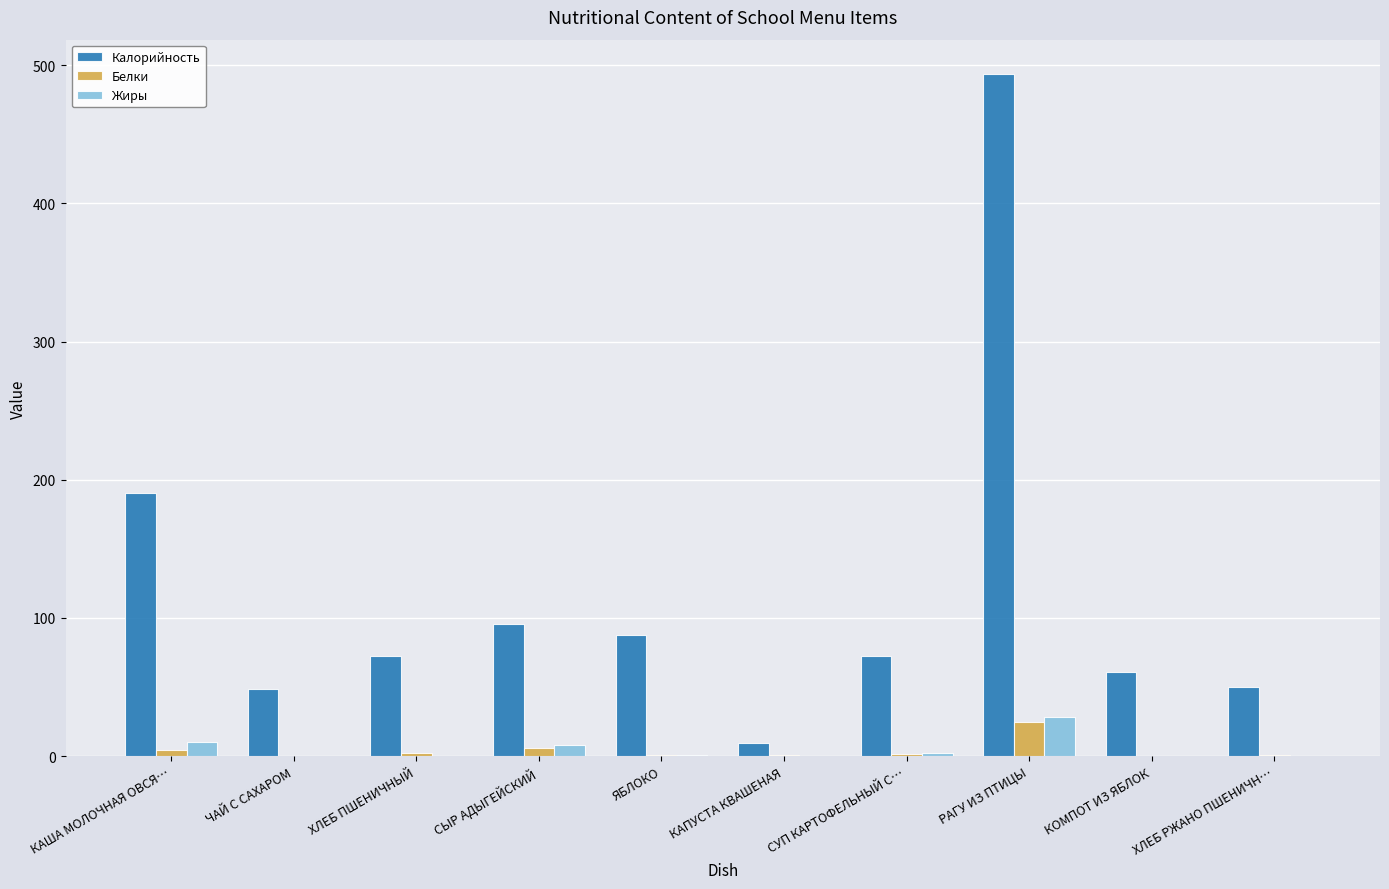

What is the total value across all series at ХЛЕБ РЖАНО ПШЕНИЧН…?

51.3